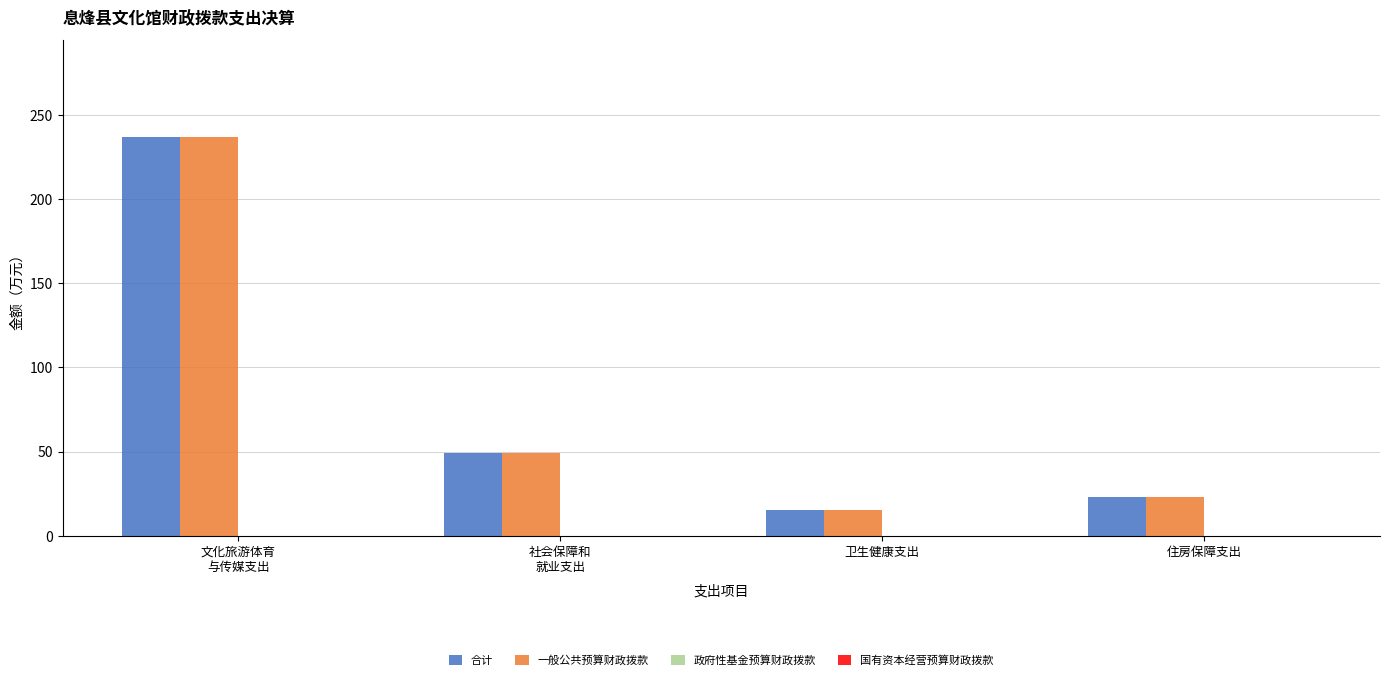

Is it true that 合计 equals 5.0 at 卫生健康支出?

False